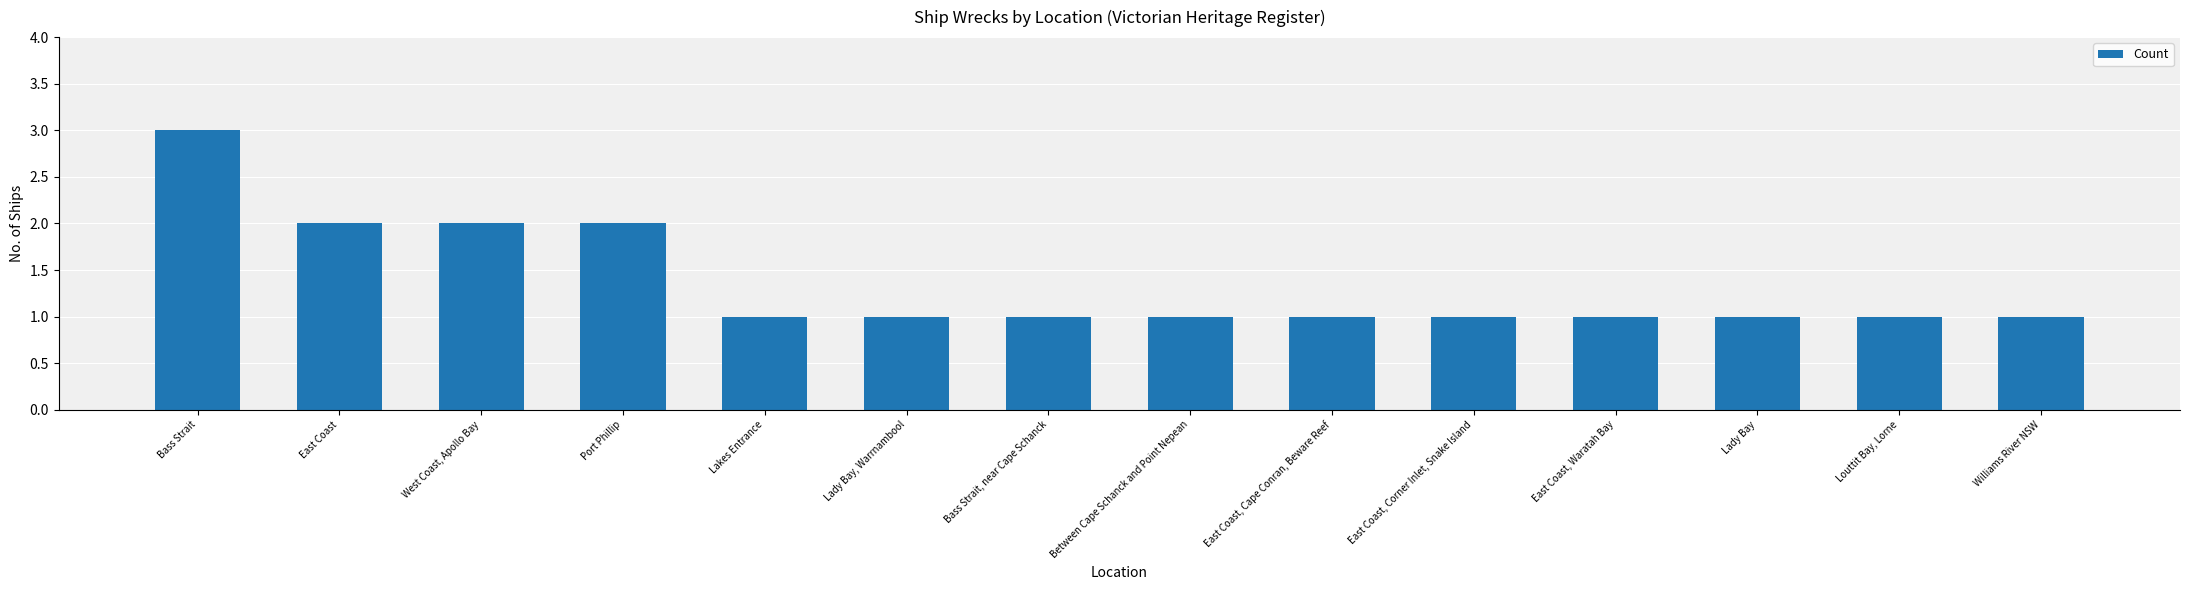

Reading left to right, what are all the values shown in this chart?

Bass Strait=3	East Coast=2	West Coast, Apollo Bay=2	Port Phillip=2	Lakes Entrance=1	Lady Bay, Warrnambool=1	Bass Strait, near Cape Schanck=1	Between Cape Schanck and Point Nepean=1	East Coast, Cape Conran, Beware Reef=1	East Coast, Corner Inlet, Snake Island=1	East Coast, Waratah Bay=1	Lady Bay=1	Louttit Bay, Lorne=1	Williams River NSW=1